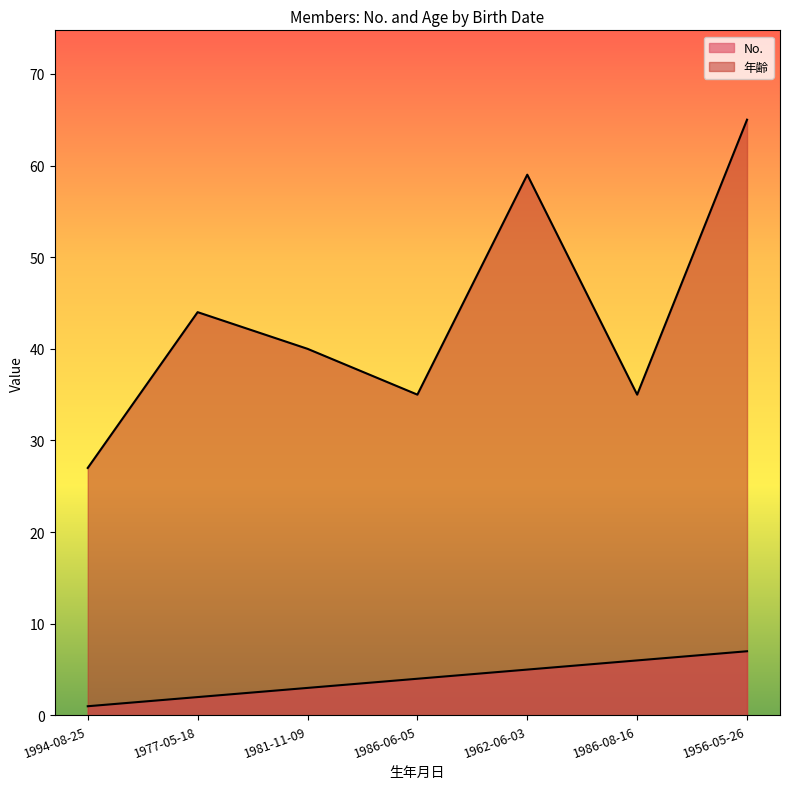

Rank the series at 1977-05-18 from lowest to highest value.

No., 年齢